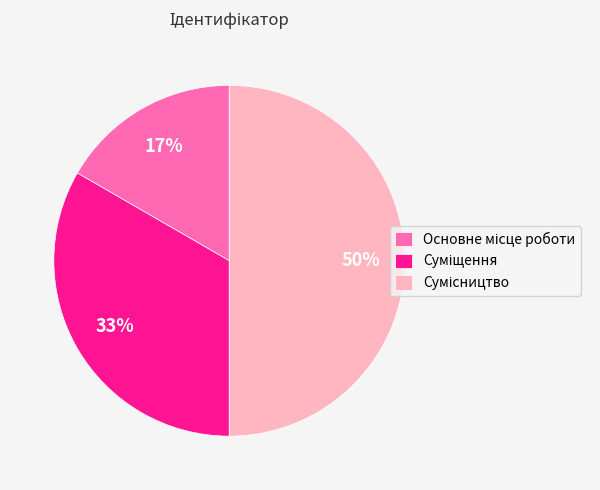

To the nearest percent, what is the average slice percentage?

33%